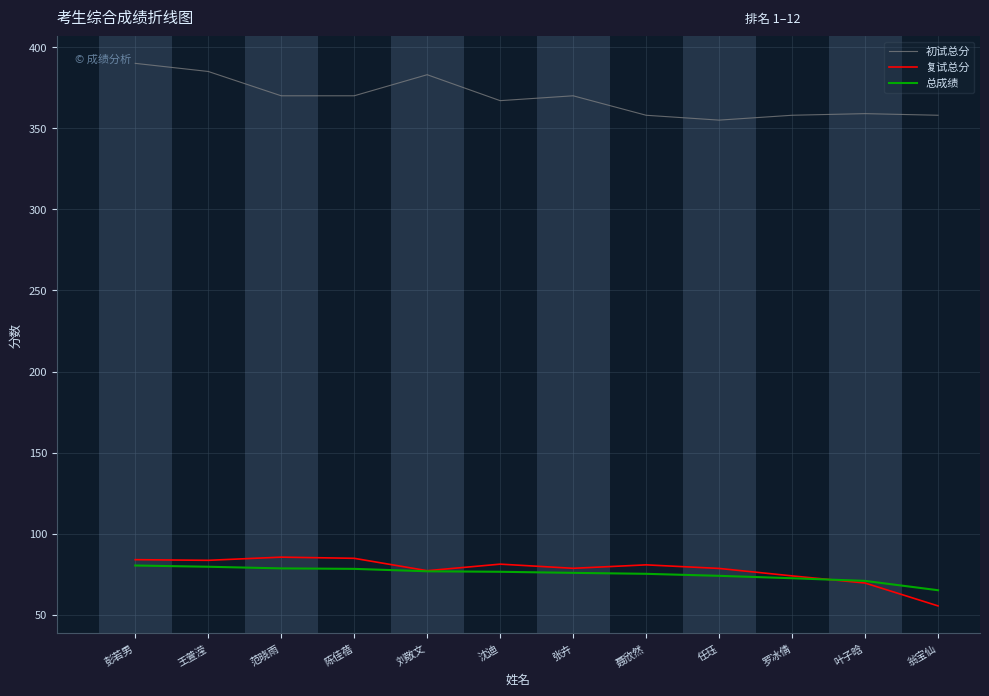

Which series has the largest total across all categories?

初试总分